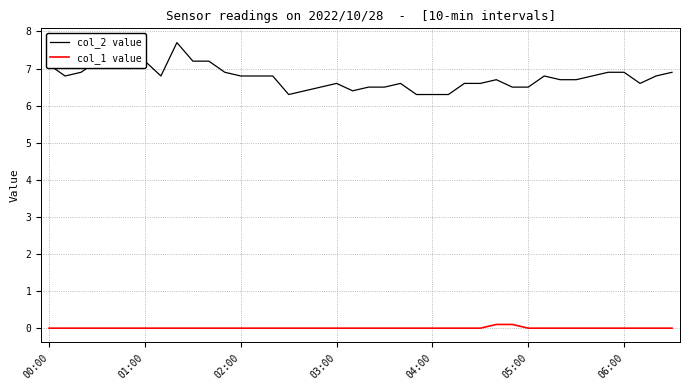

Which series has the widest spread of values?

col_2 value